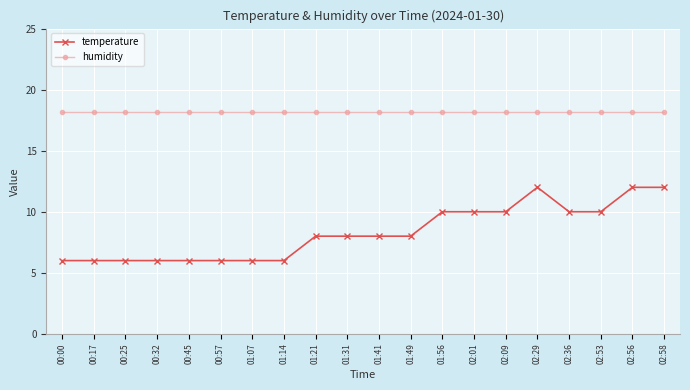

The humidity series shows 18.2 at 01:21. True or false?

True